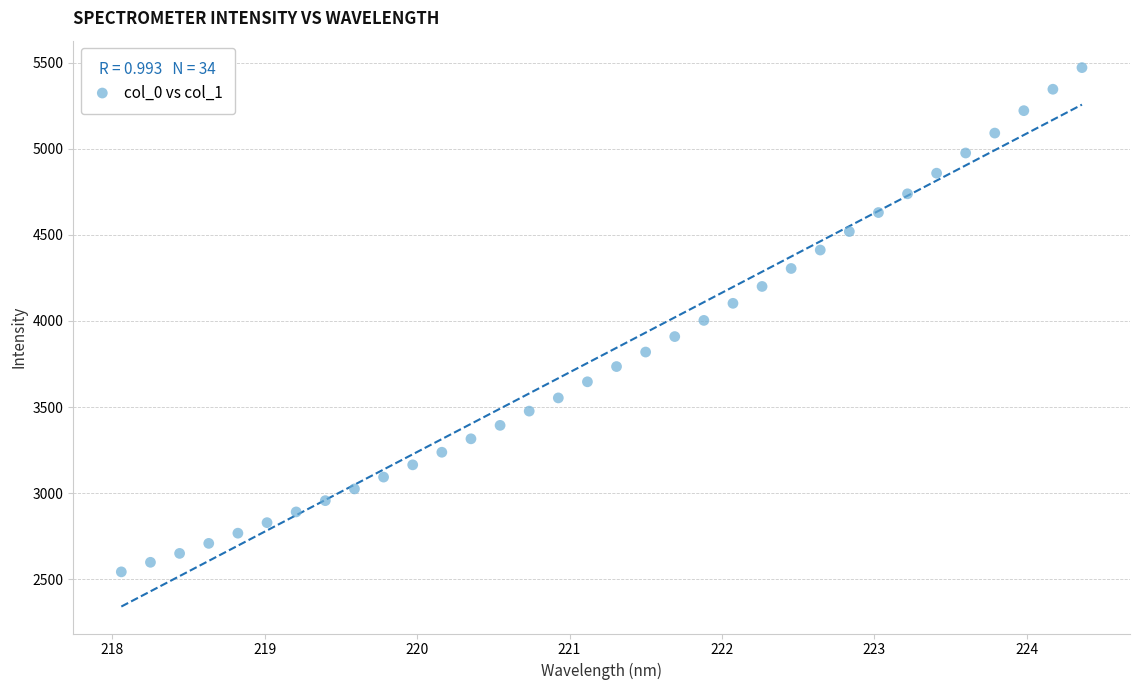

What is the range of X values (max minus min)?

6.3